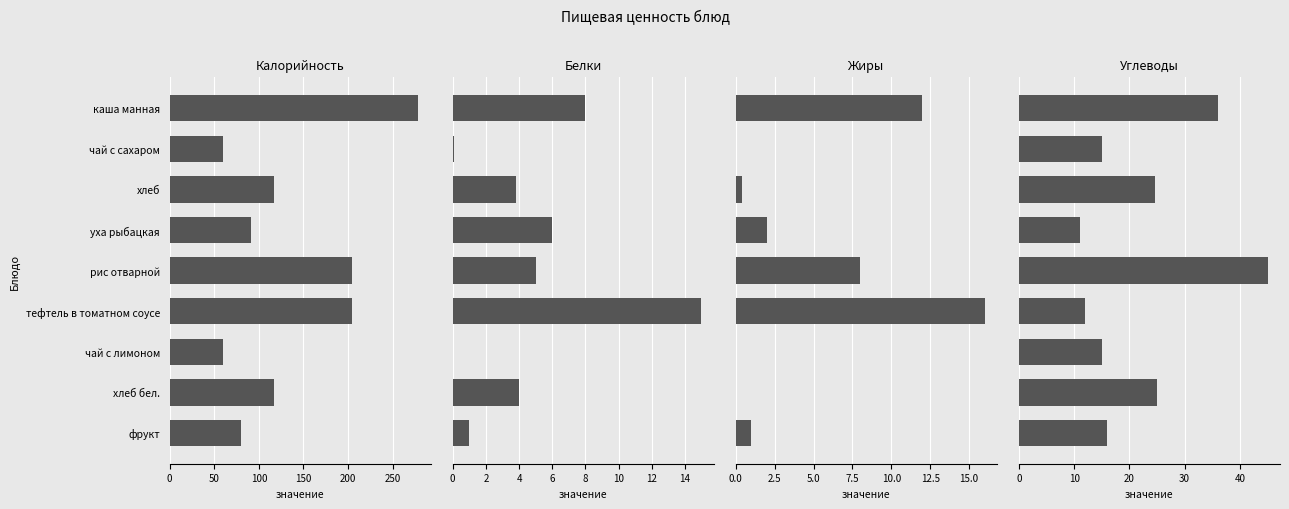

How many series are shown in this chart?

4